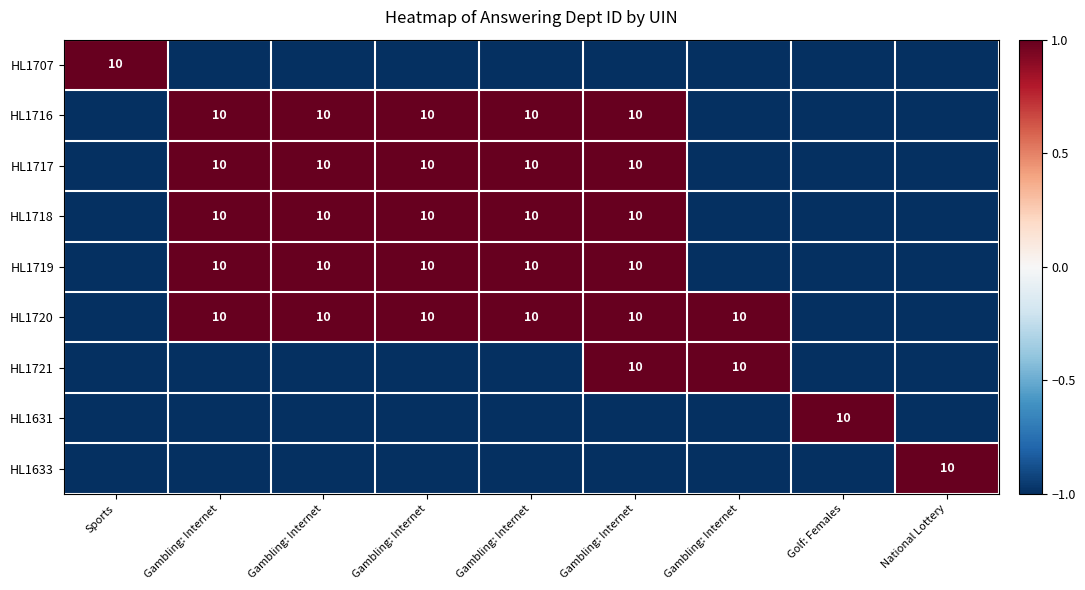

Which series has the largest range (max minus min)?

HL1707